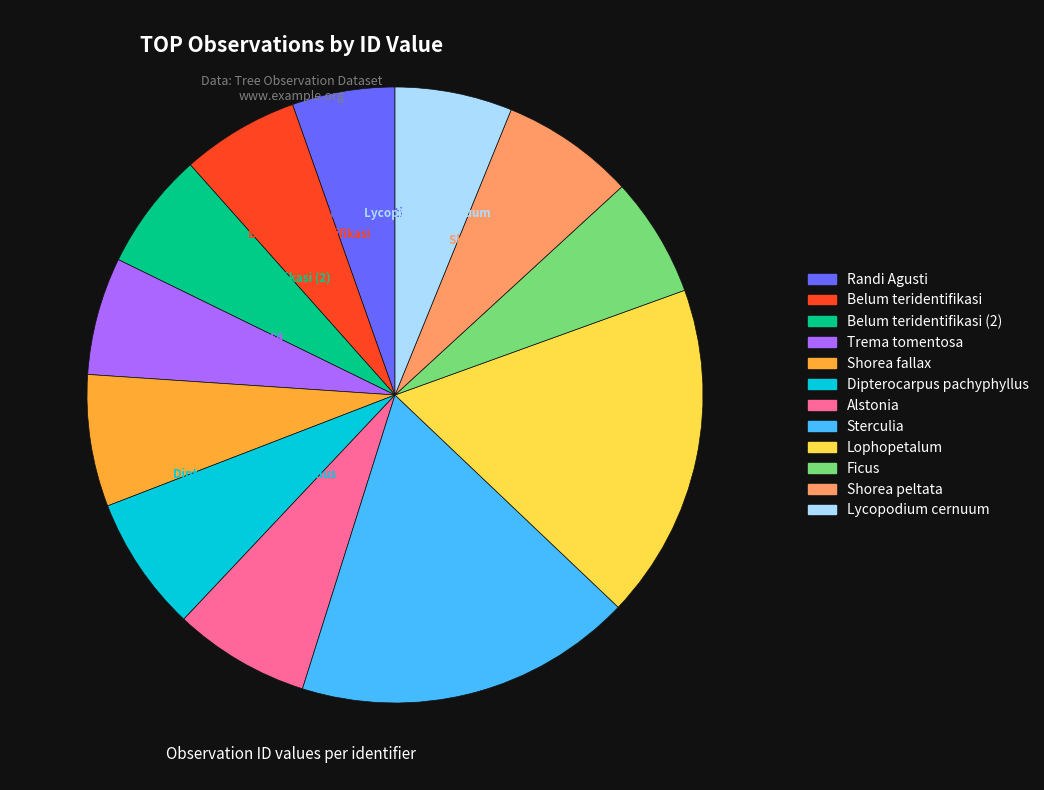

Approximately how many times larger is the value at Belum teridentifikasi compared to Dipterocarpus pachyphyllus?

0.9